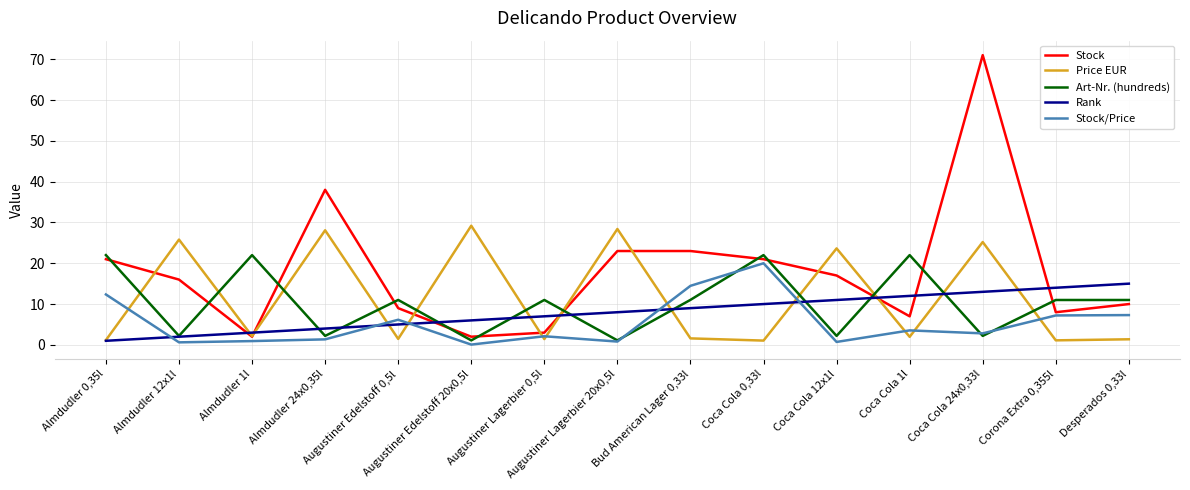

What is the total value across all series at Almdudler 0,35l?

57.5